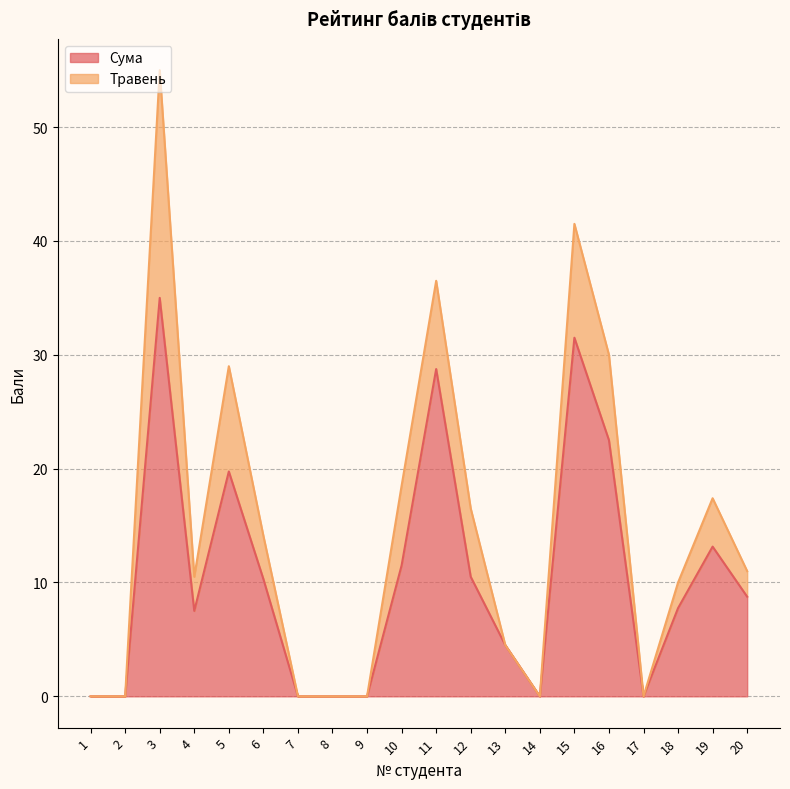

Does the chart have visible grid lines?

Yes